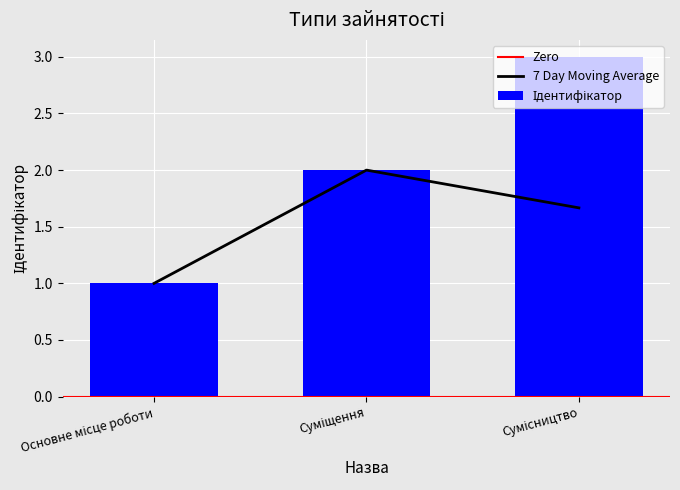

What is the change in value from Суміщення to Сумісництво?

+1